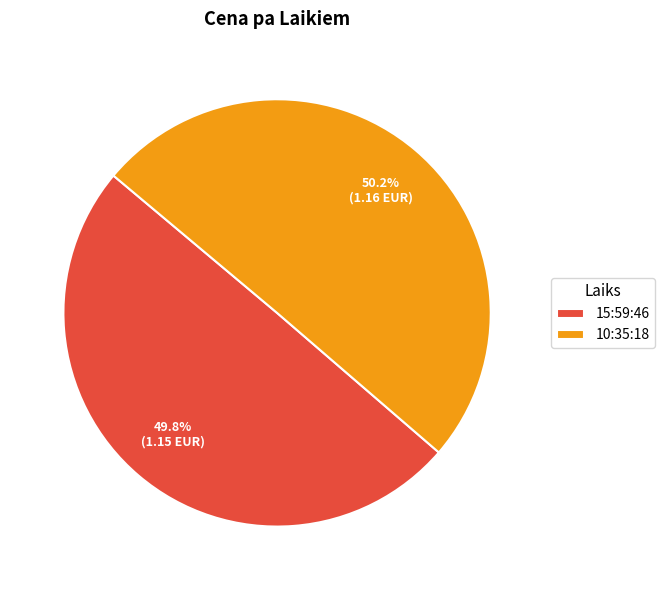

What percentage is NOT represented by 10:35:18?

49.8%